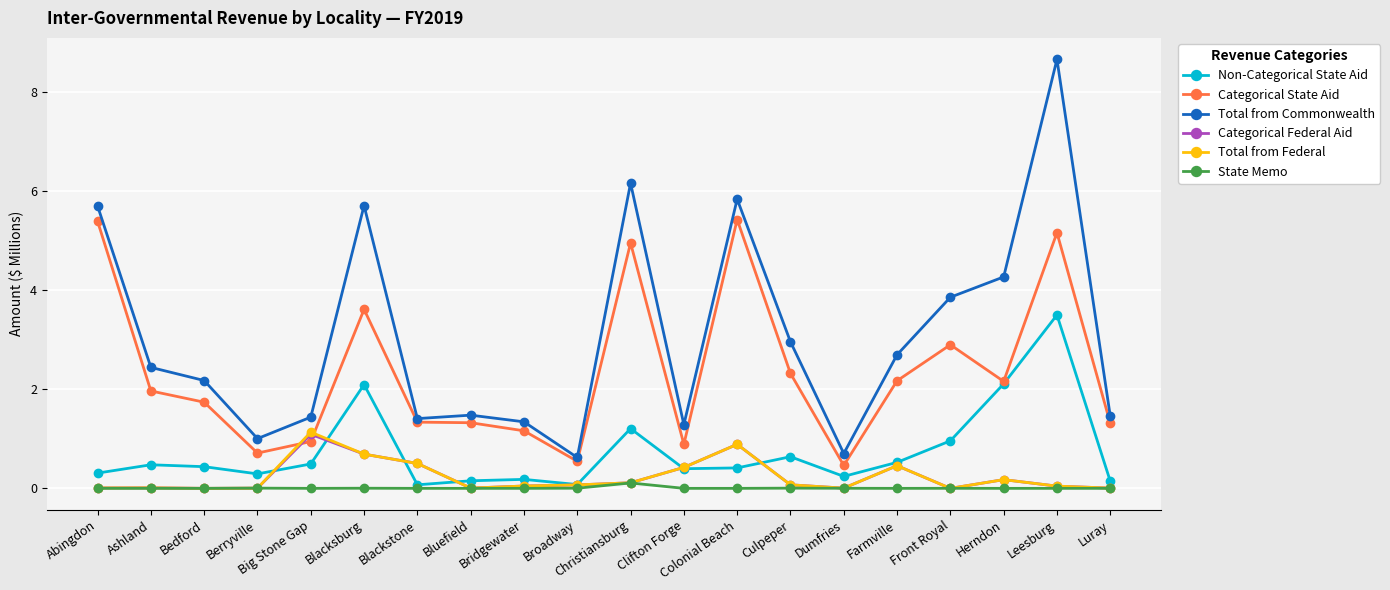

At which label does State Memo reach its peak?

Christiansburg